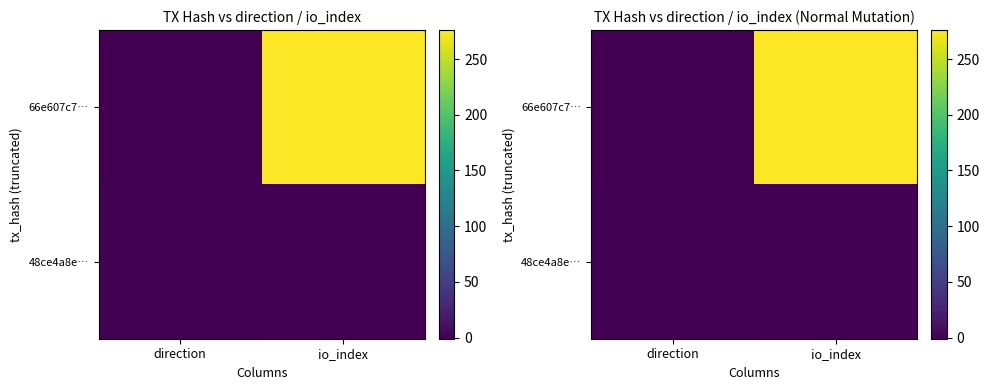

Which has a higher value, direction or io_index?

io_index